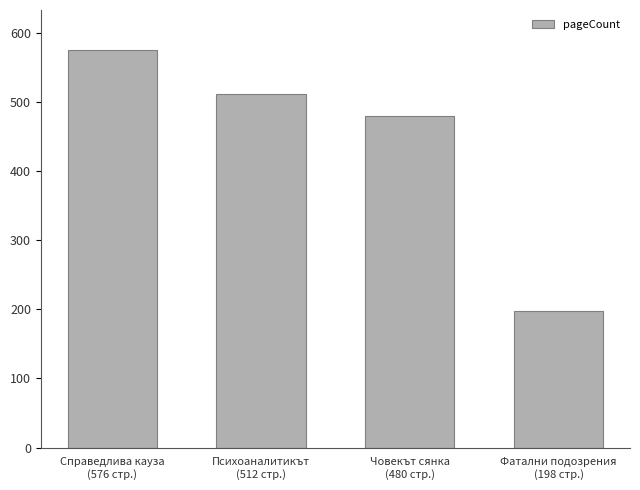

What is the value of the 4th bar from the left?

198